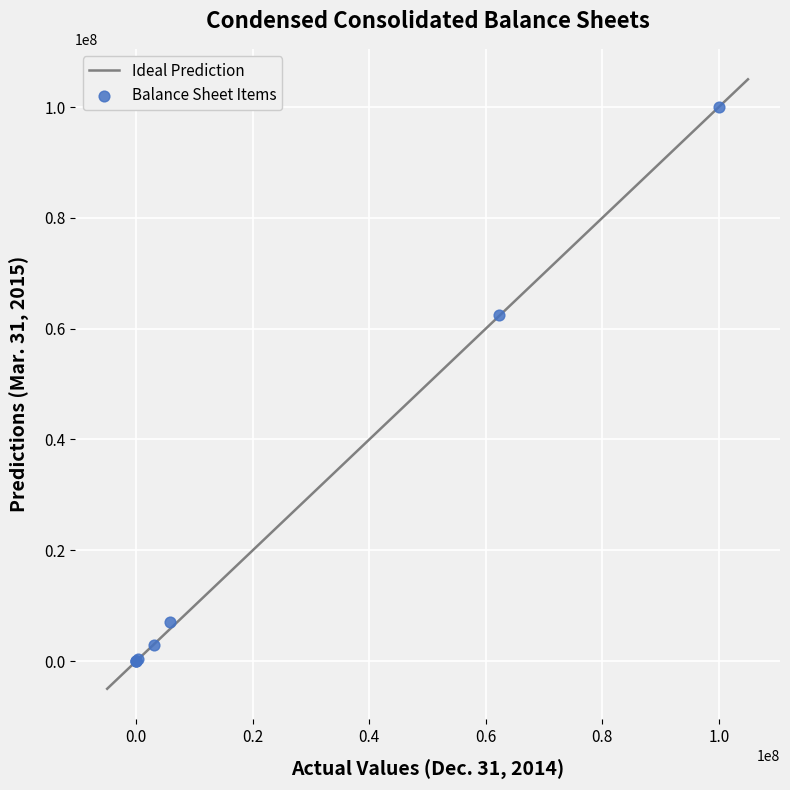

What Y value in the scatter plot is closest to 50000000?

62474956.0